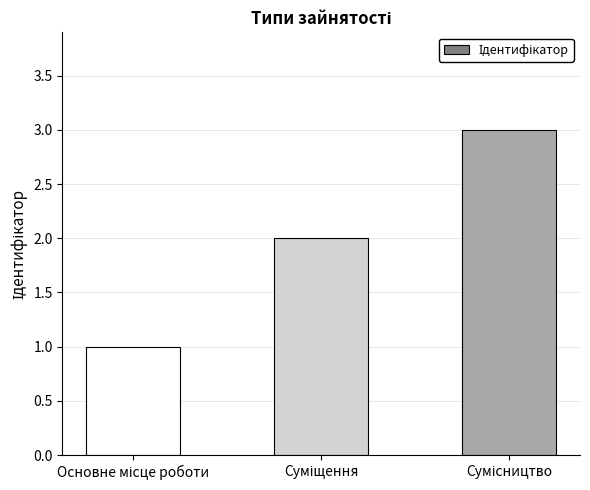

What is the sum of all values?

6